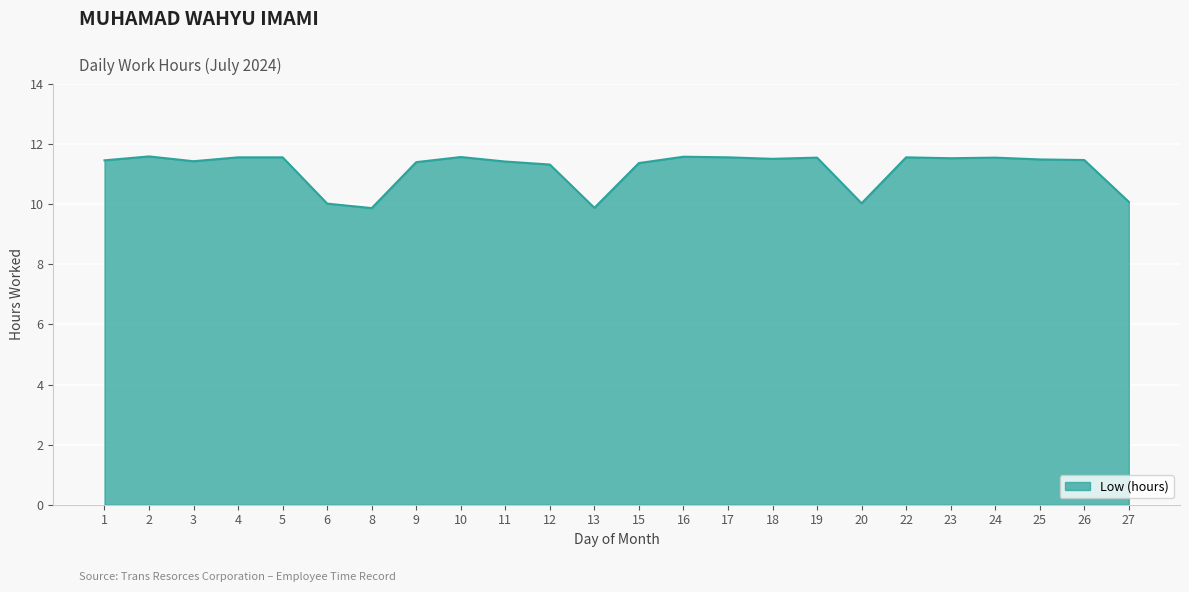

What is the maximum value shown in the chart?

11.6